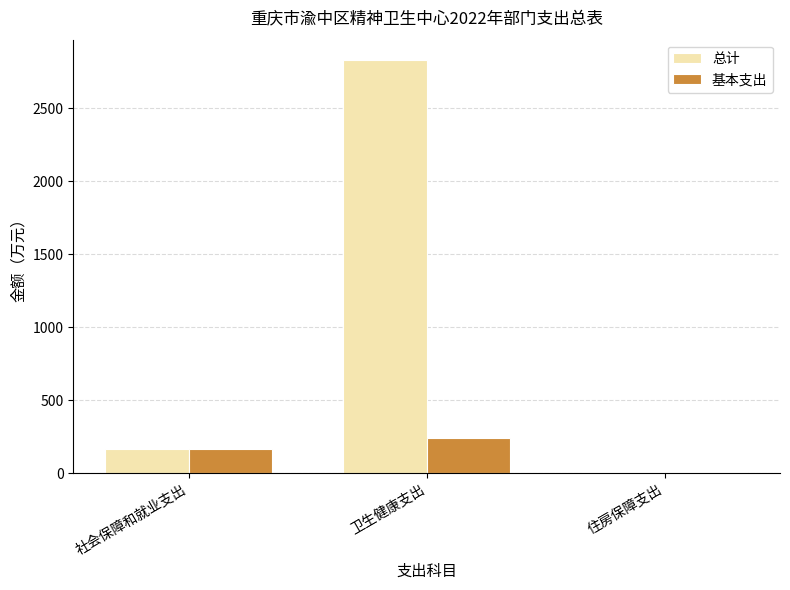

At which label does 基本支出 reach its peak?

卫生健康支出